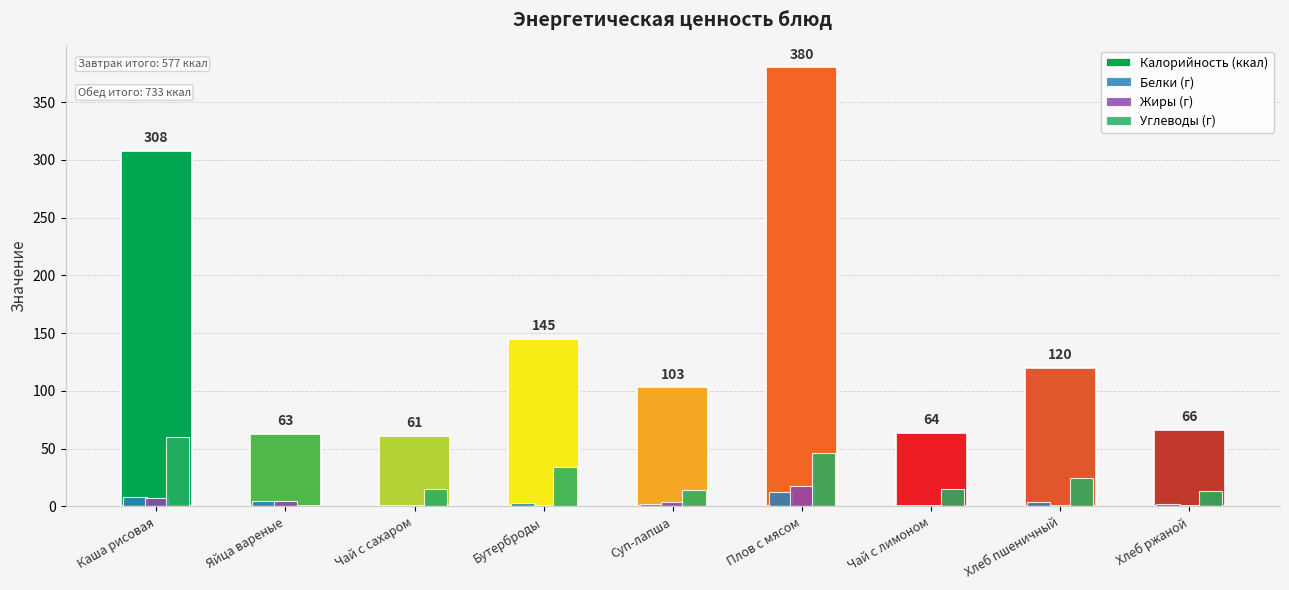

What is the sum of all Белки (г) values?

37.5